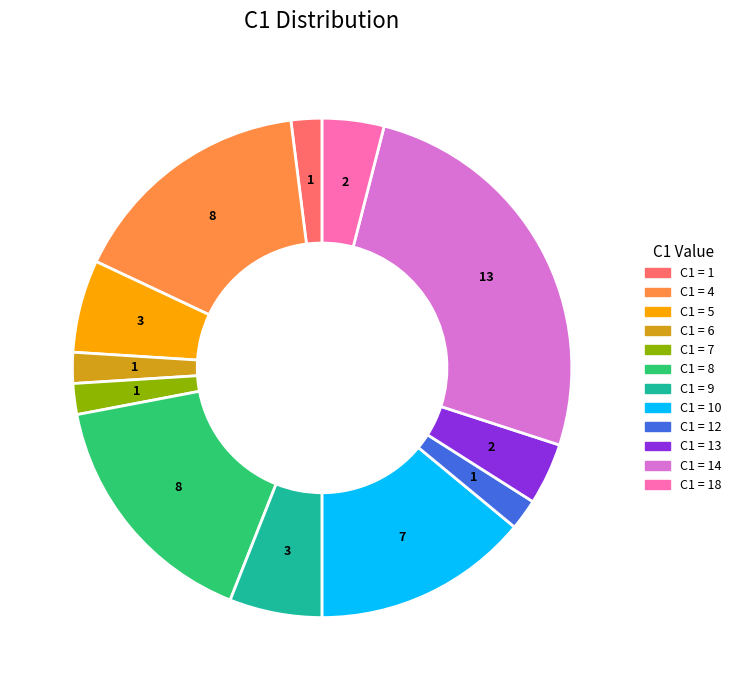

Is there any slice that represents more than half of the pie?

No